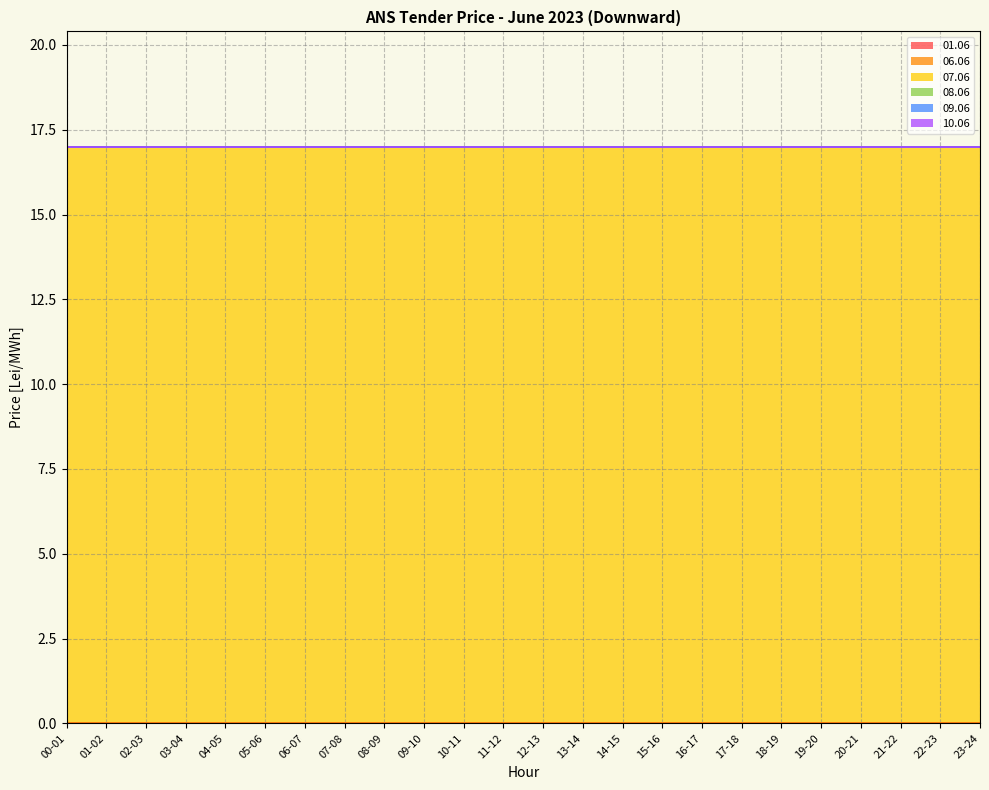

Reading left to right, transcribe all the data shown in this chart.

01.06: 0	0	0	0	0	0	0	0	0	0	0	0	0	0	0	0	0	0	0	0	0	0	0	0
06.06: 0	0	0	0	0	0	0	0	0	0	0	0	0	0	0	0	0	0	0	0	0	0	0	0
07.06: 17	17	17	17	17	17	17	17	17	17	17	17	17	17	17	17	17	17	17	17	17	17	17	17
08.06: 0	0	0	0	0	0	0	0	0	0	0	0	0	0	0	0	0	0	0	0	0	0	0	0
09.06: 0	0	0	0	0	0	0	0	0	0	0	0	0	0	0	0	0	0	0	0	0	0	0	0
10.06: 0	0	0	0	0	0	0	0	0	0	0	0	0	0	0	0	0	0	0	0	0	0	0	0